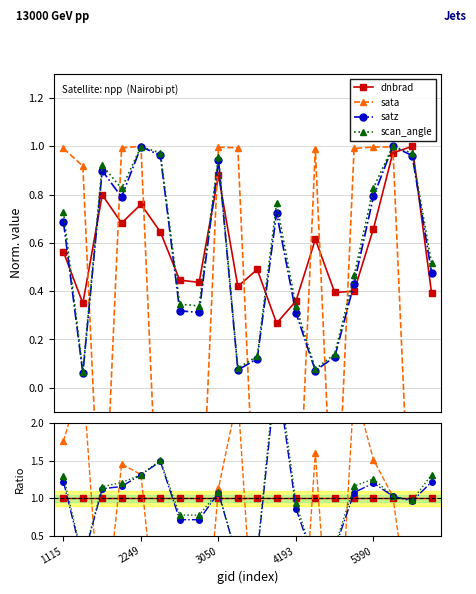

What are all the series names shown in the legend?

dnbrad, sata, satz, scan_angle